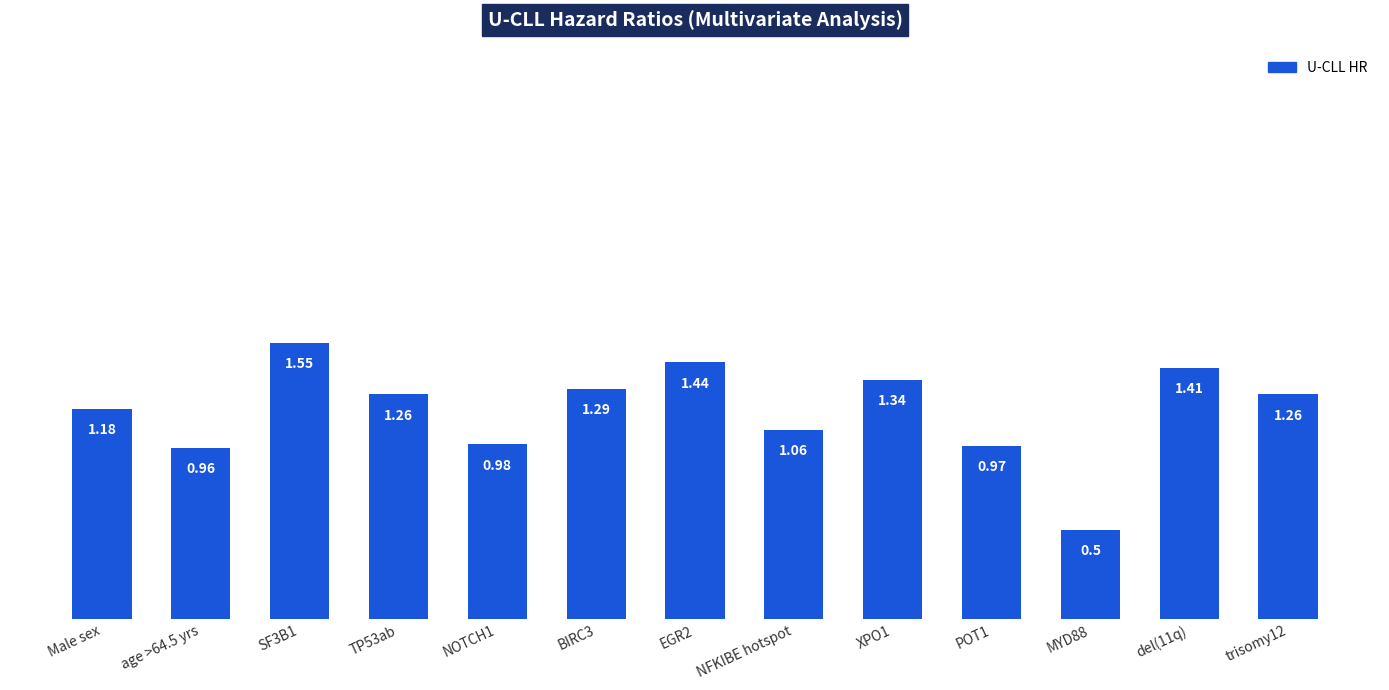

How many data points are less than 1?

4